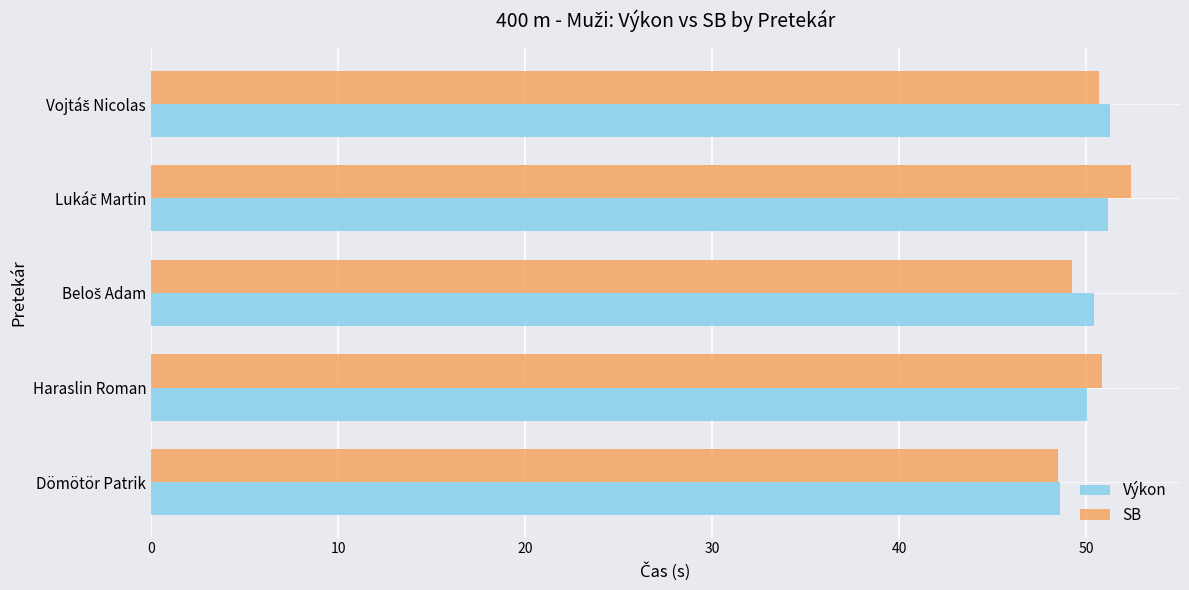

Which series has the widest spread of values?

SB